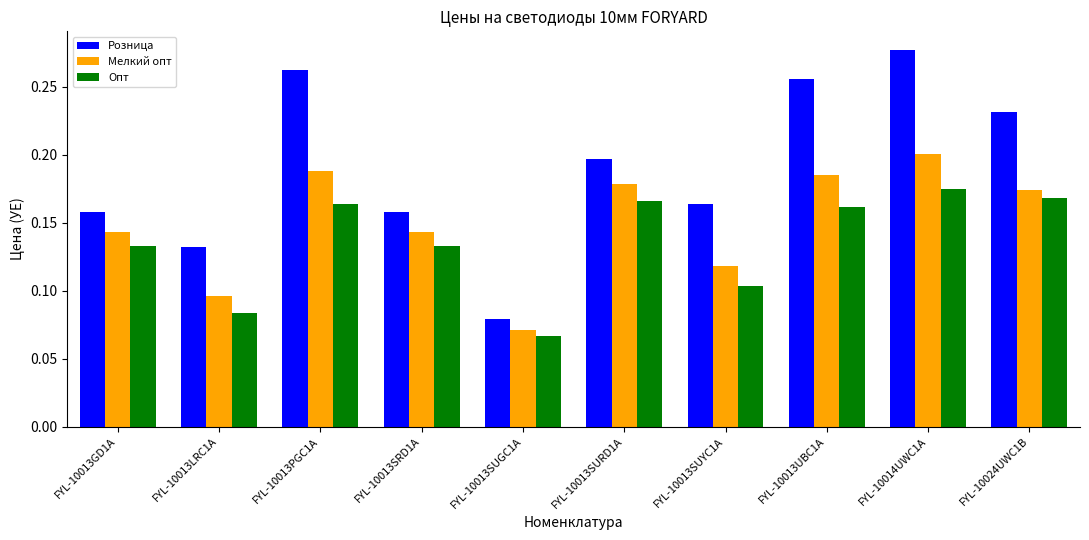

How many series are shown in this chart?

3